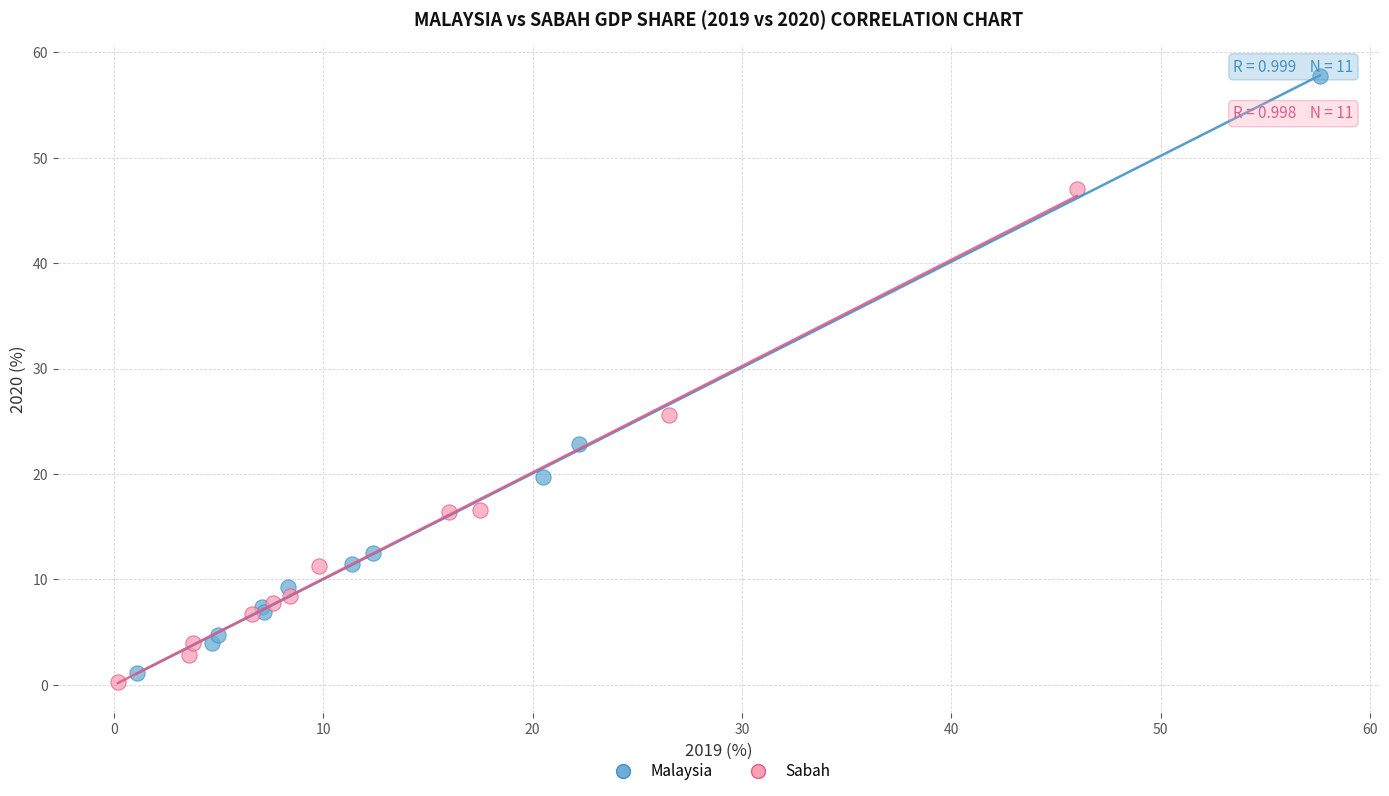

Which series contains the lowest Y value?

Sabah